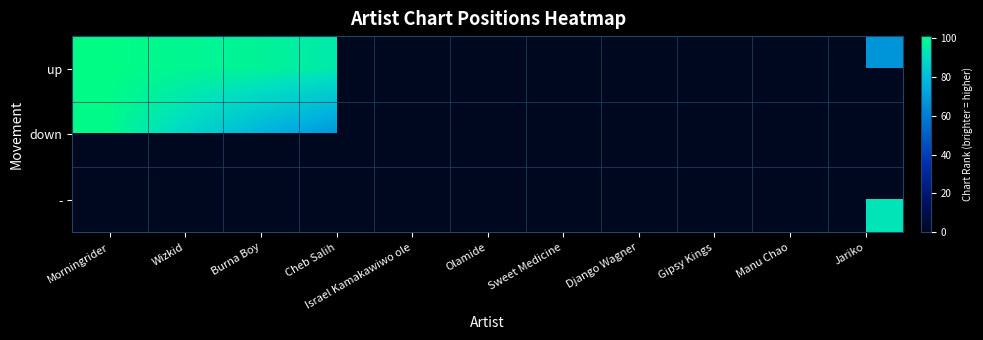

At which label does down reach its peak?

Morningrider